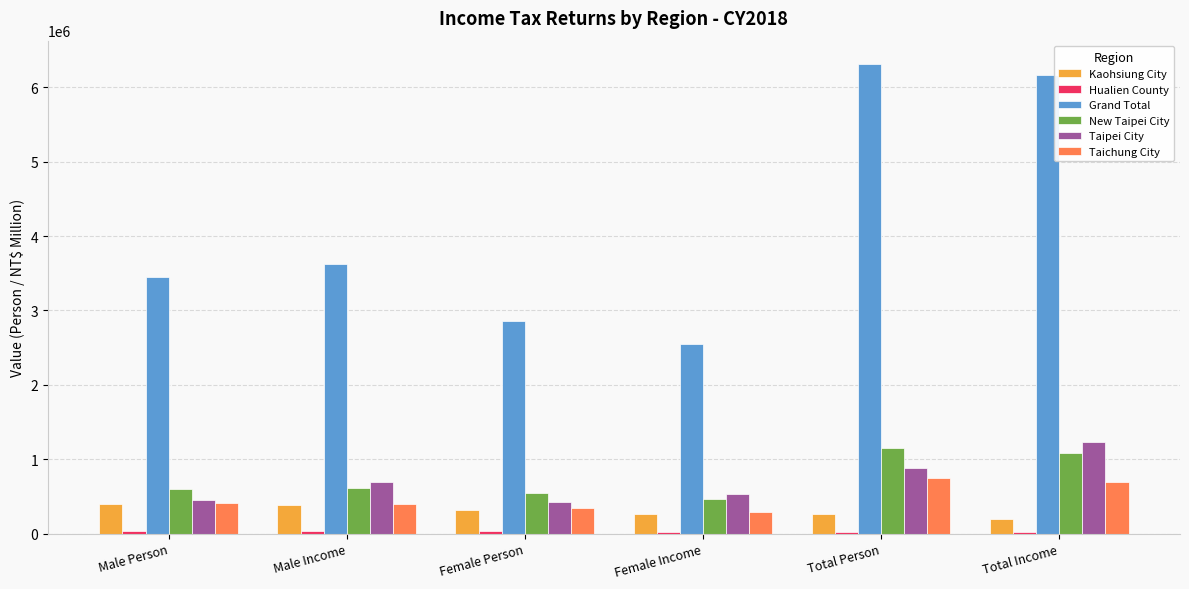

Which series changed the most between Male Person and Total Person?

Grand Total